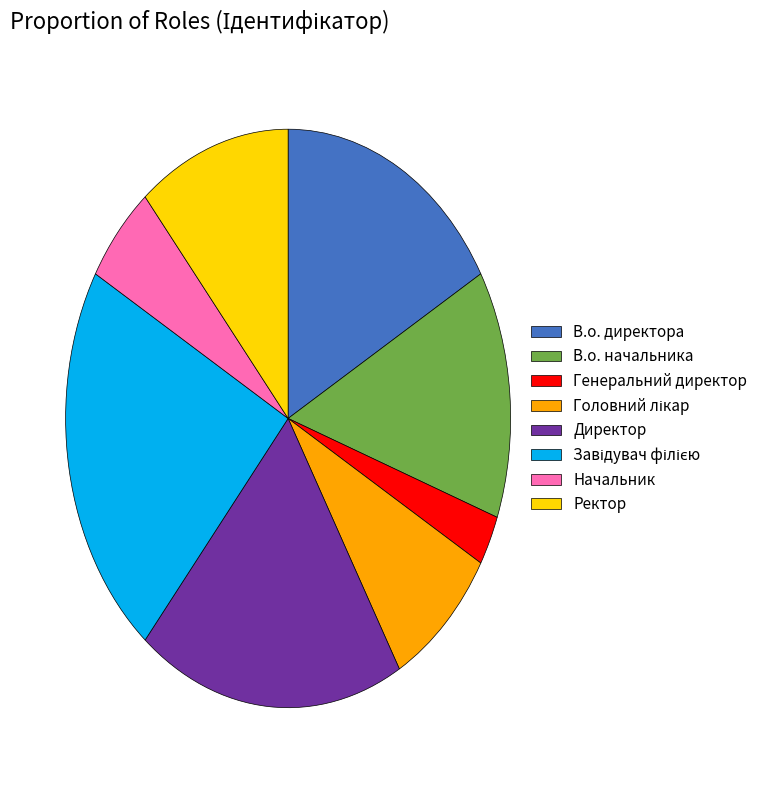

Approximately how many times larger is the value at В.о. директора compared to В.о. начальника?

1.2